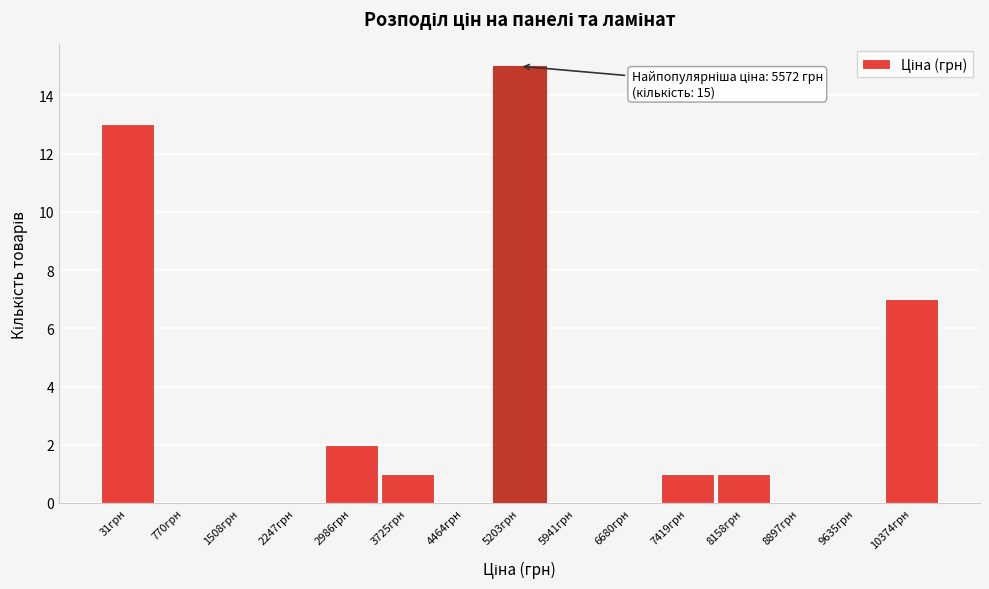

Reading left to right, what are all the values shown in this chart?

31грн=13	770грн=0	1508грн=0	2247грн=0	2986грн=2	3725грн=1	4464грн=0	5203грн=15	5941грн=0	6680грн=0	7419грн=1	8158грн=1	8897грн=0	9635грн=0	10374грн=7